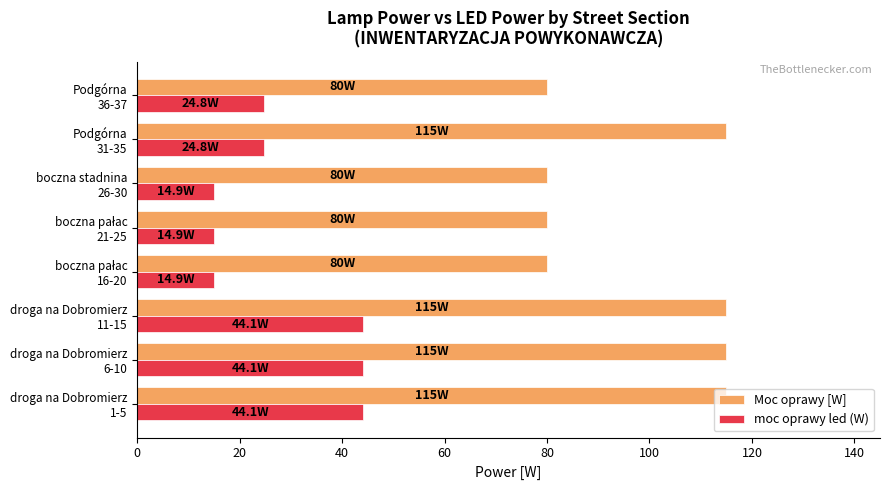

What is the sum of all moc oprawy led (W) values?

226.6